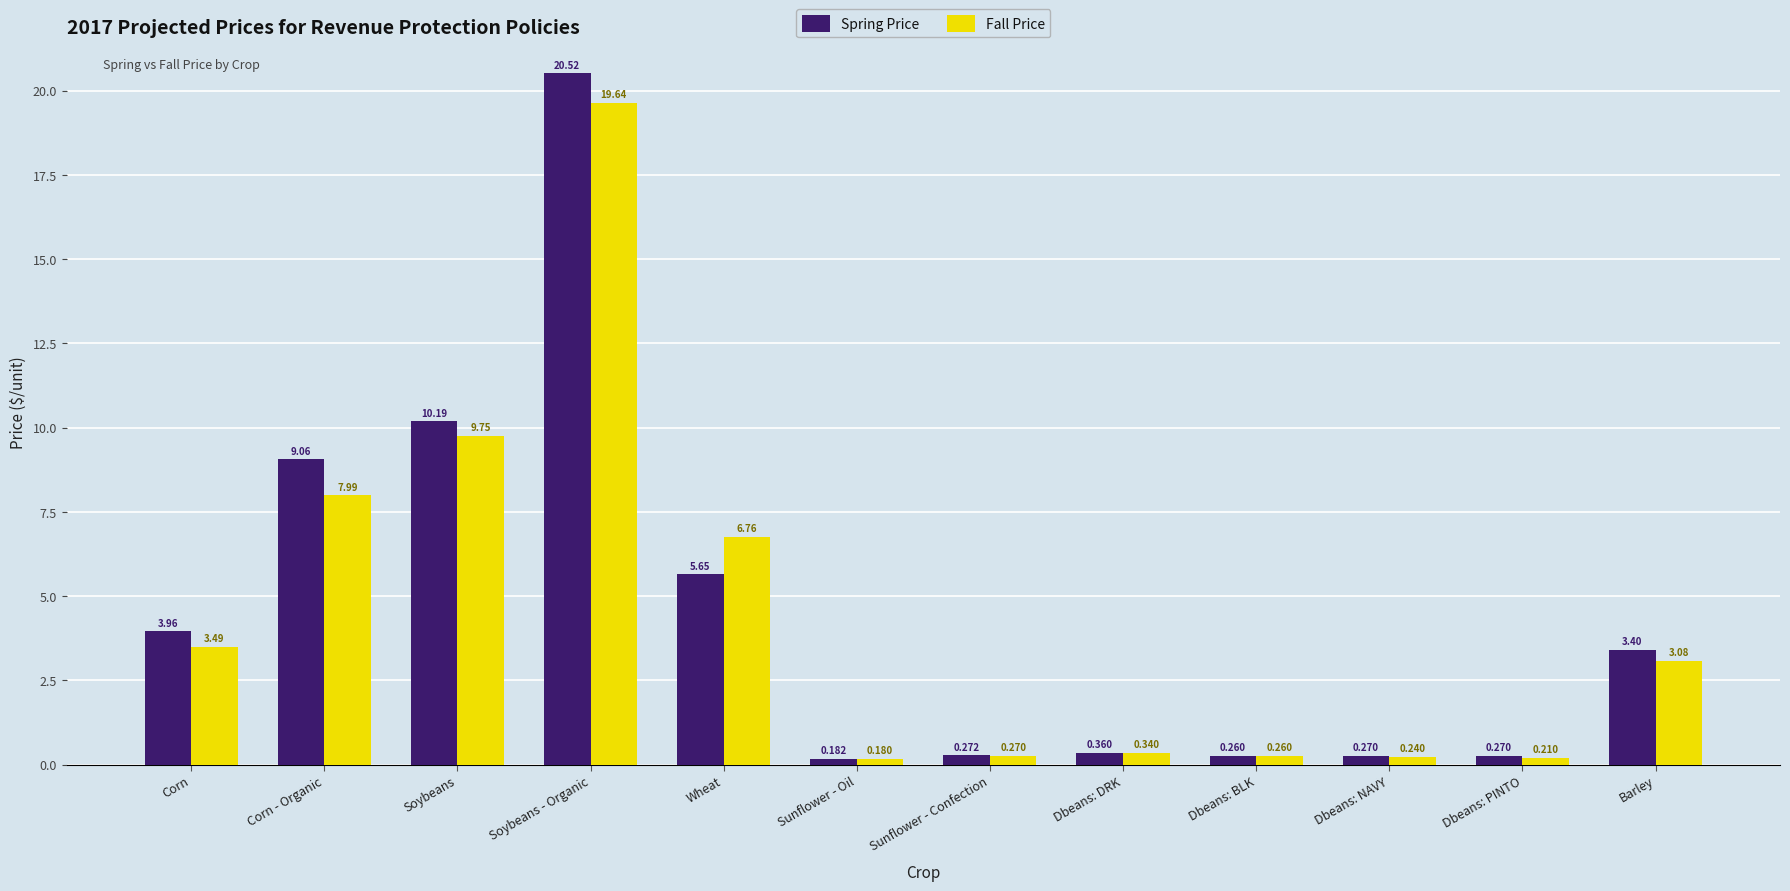

Which category has the highest value in the Spring Price series?

Soybeans - Organic